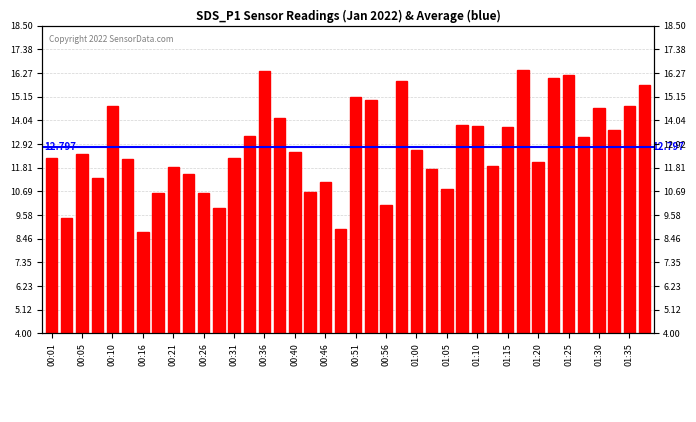

List the labels in order of value, smallest first.

00:16, 00:48, 00:03, 00:28, 00:56, 00:18, 00:26, 00:43, 01:05, 00:46, 00:08, 00:23, 01:03, 00:21, 01:13, 01:20, 00:13, 00:31, 00:01, 00:05, 00:40, 01:00, 01:27, 00:33, 01:32, 01:15, 01:10, 01:08, 00:38, 01:30, 00:10, 01:35, 00:53, 00:51, 01:37, 00:58, 01:22, 01:25, 00:36, 01:18